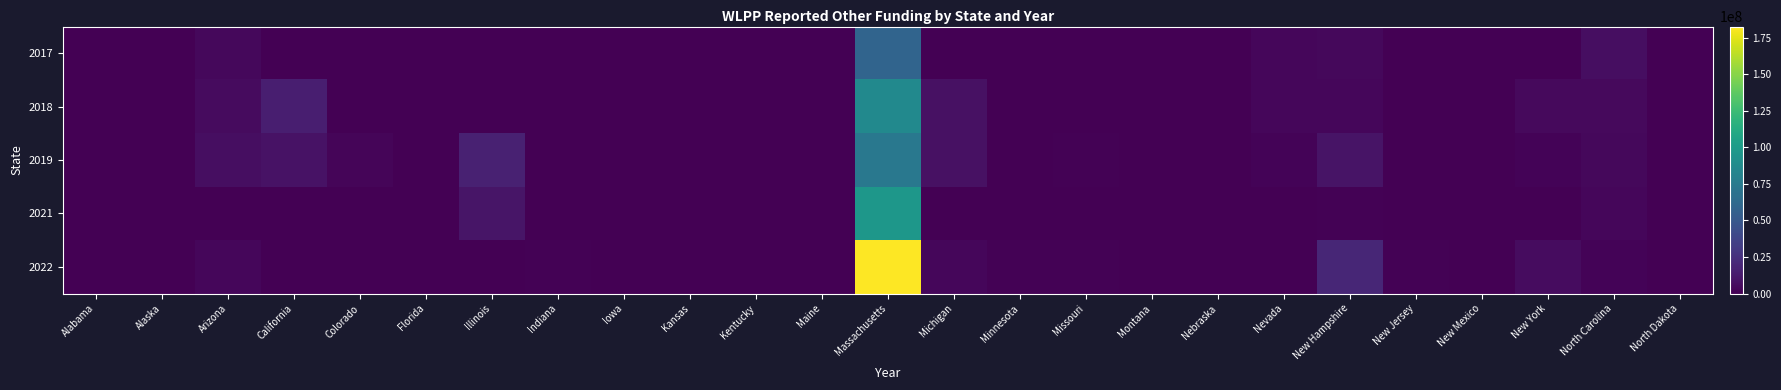

What is the maximum value shown in the chart?

182639653.0